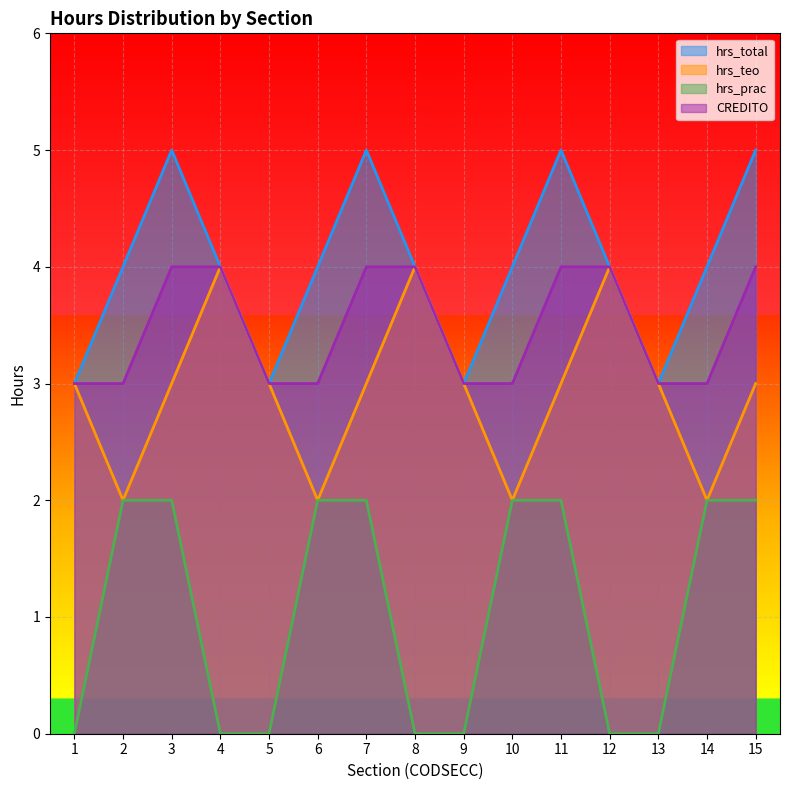

What are all the series names shown in the legend?

hrs_total, hrs_teo, hrs_prac, CREDITO